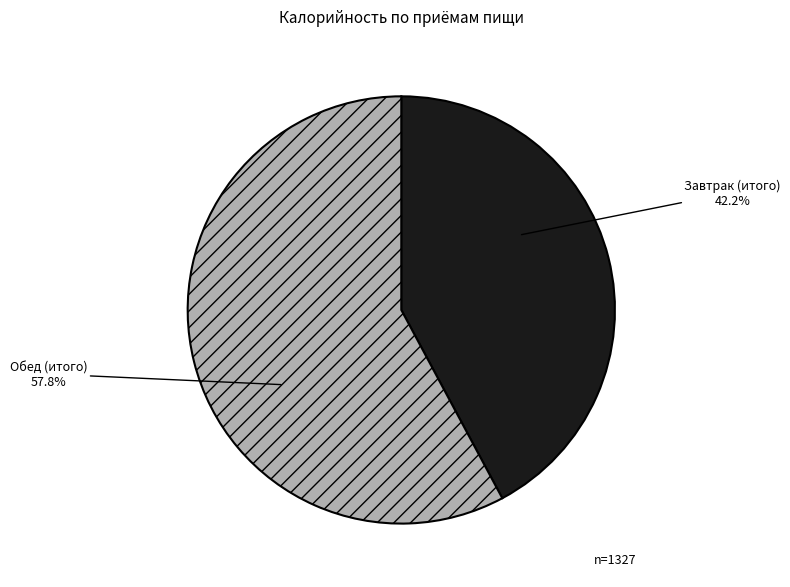

Is there any slice that represents more than half of the pie?

Yes